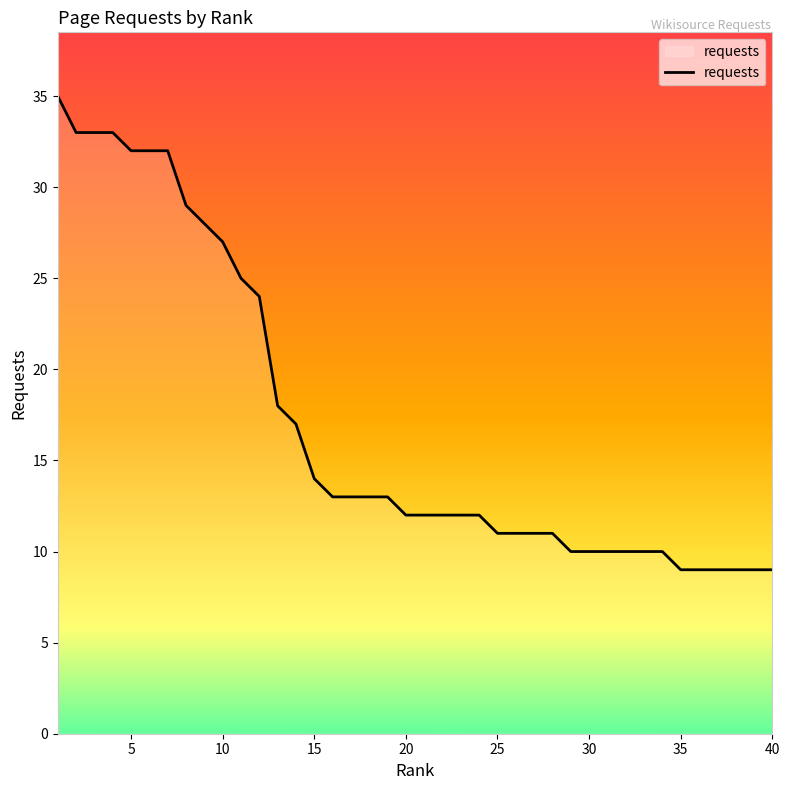

How many distinct data groups are displayed?

1